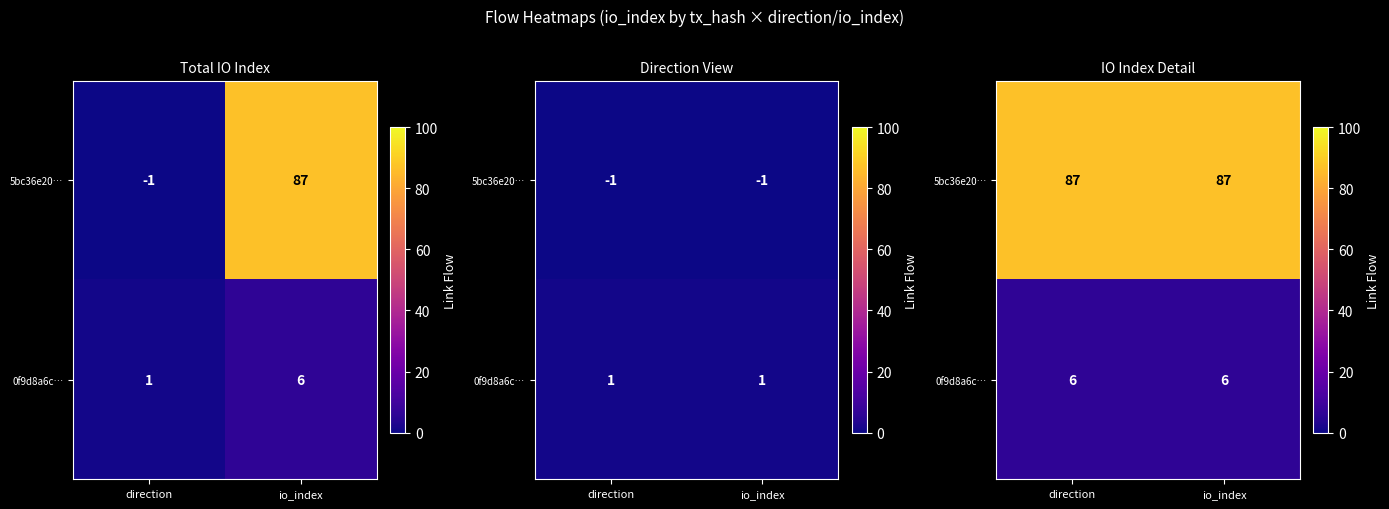

What is the average value of the 5bc36e20… series?

87